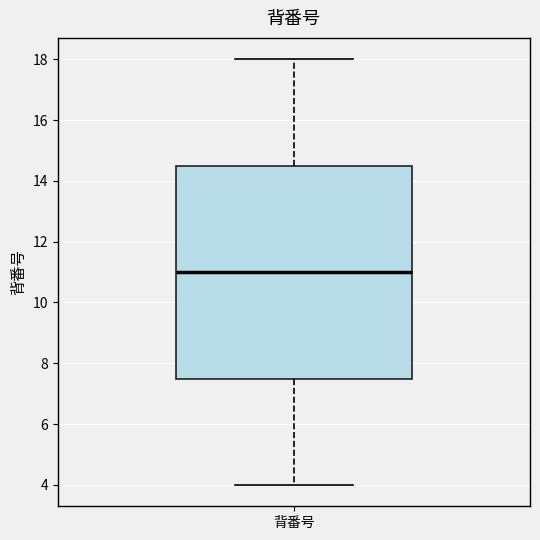

Transcribe this box plot: give where the median line is, the range the box spans, and where the two whiskers end, as read against the y-axis. The values are not printed on the chart, so give them approximately, as read against the axis.

median 11.0, box 7.6 to 14.6, whiskers 4.0 to 18.0